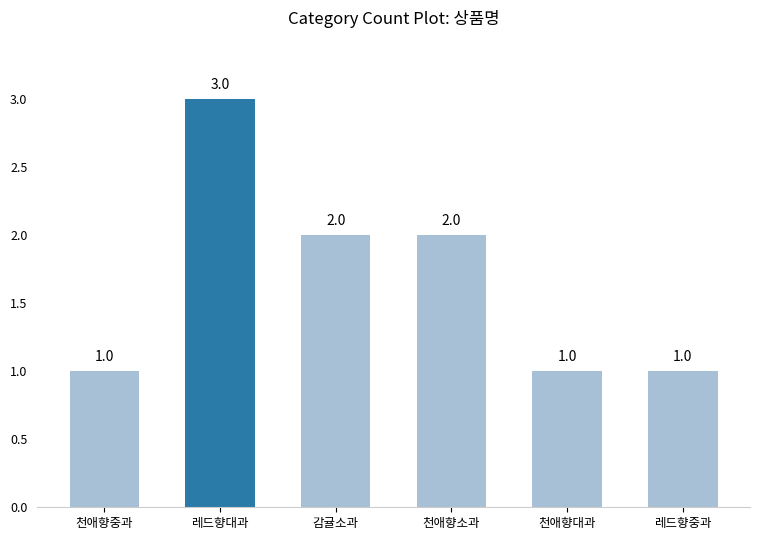

Which category has the highest value across all series?

레드향대과